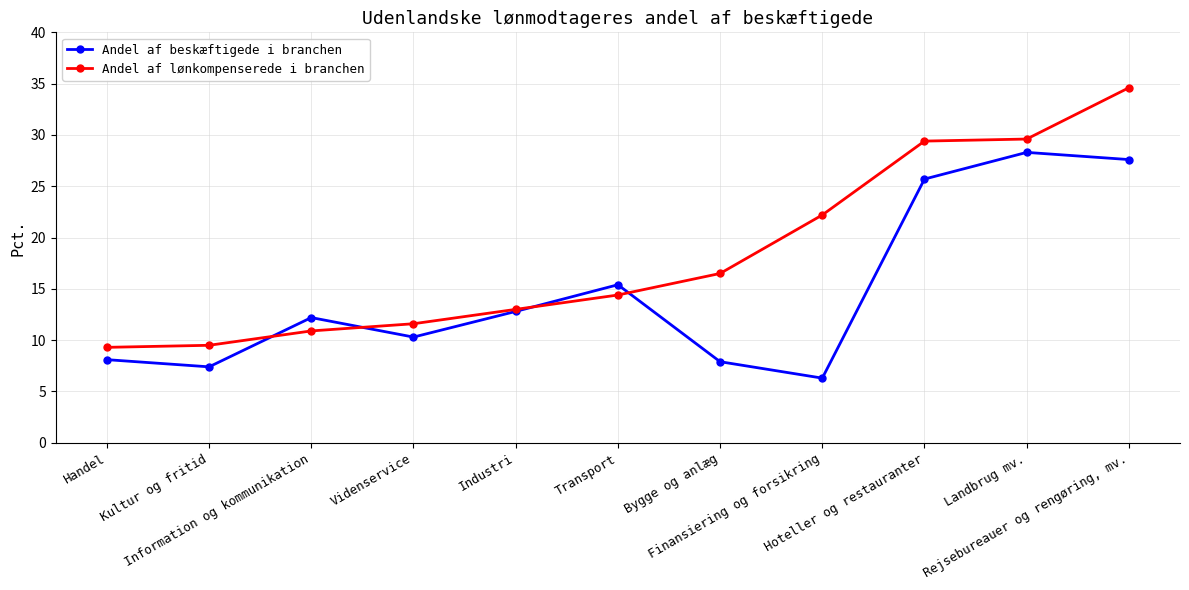

Is the value of Andel af beskæftigede i branchen at Rejsebureauer og rengøring, mv. greater than the value of Andel af lønkompenserede i branchen at Finansiering og forsikring?

Yes